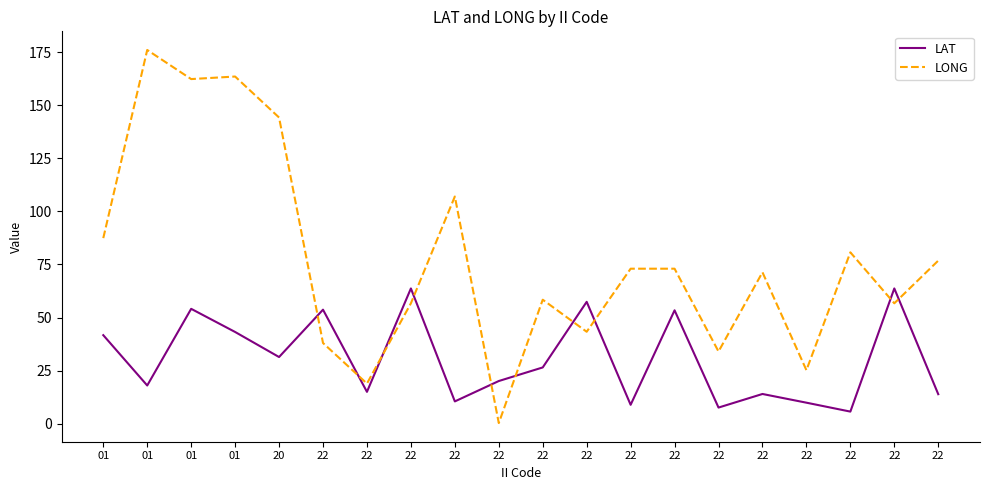

Which series changed the most between 22 and 22?

LAT